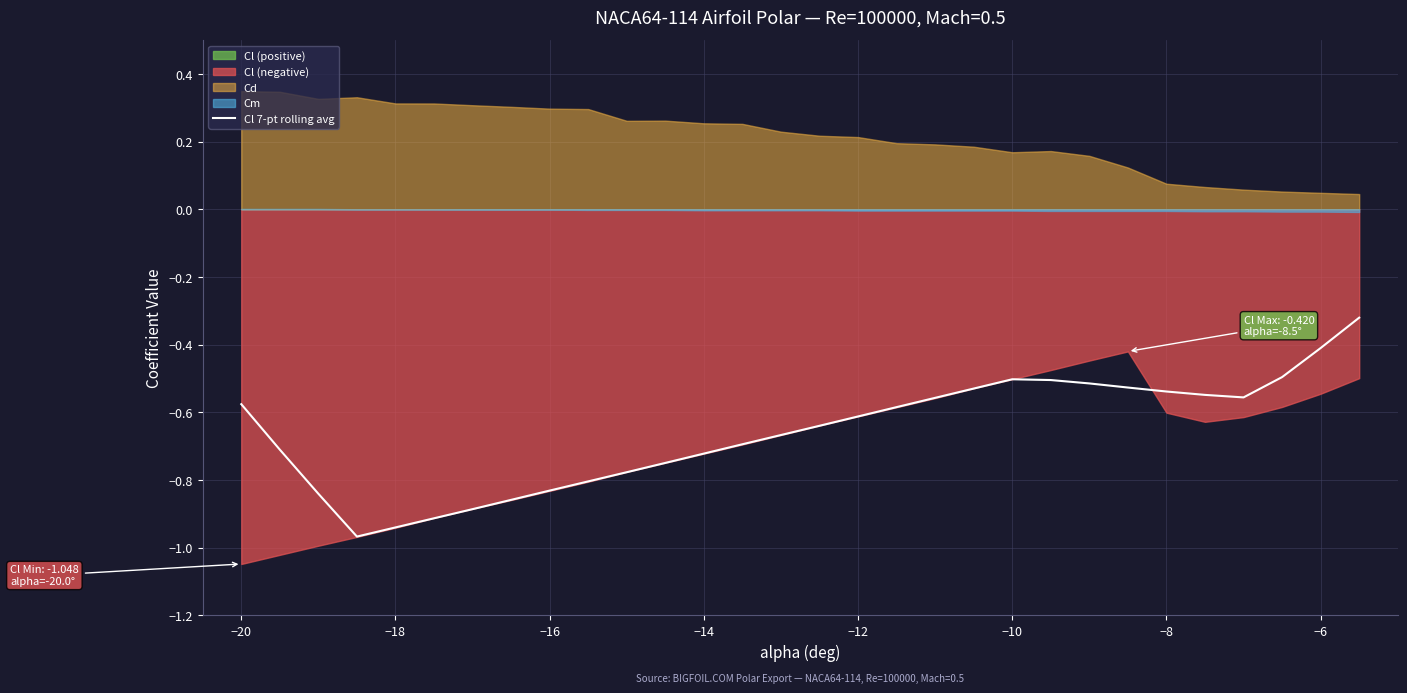

The Cl 7-pt rolling avg series shows -0.5 at −10. True or false?

True